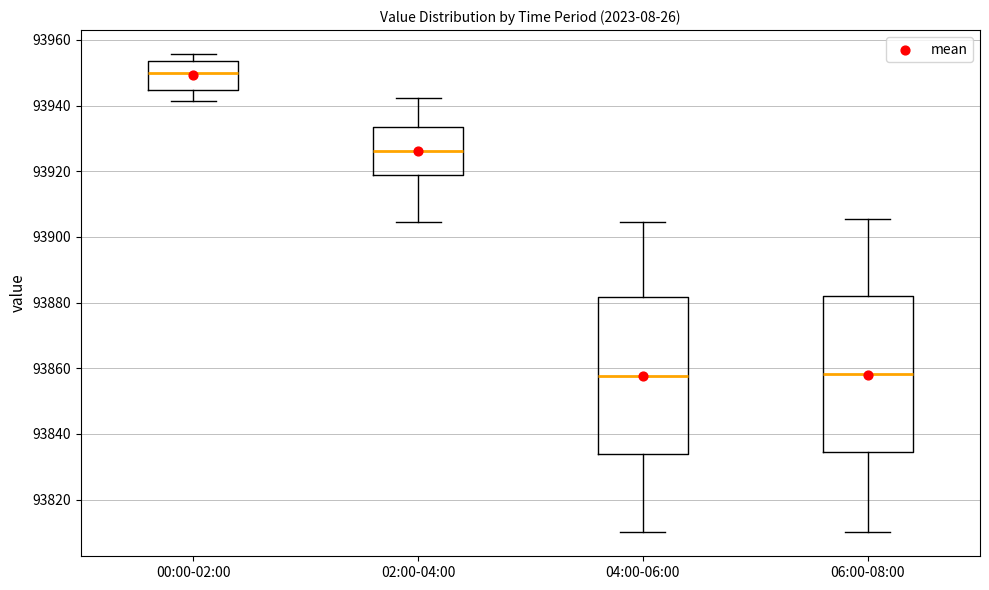

Where is the upper edge of the box for 04:00-06:00 on the y-axis? The values are not printed on the chart, so give them approximately, as read against the axis.

93882